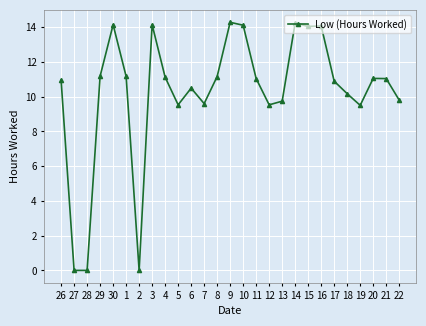

What is the difference between the maximum and minimum values?

14.3